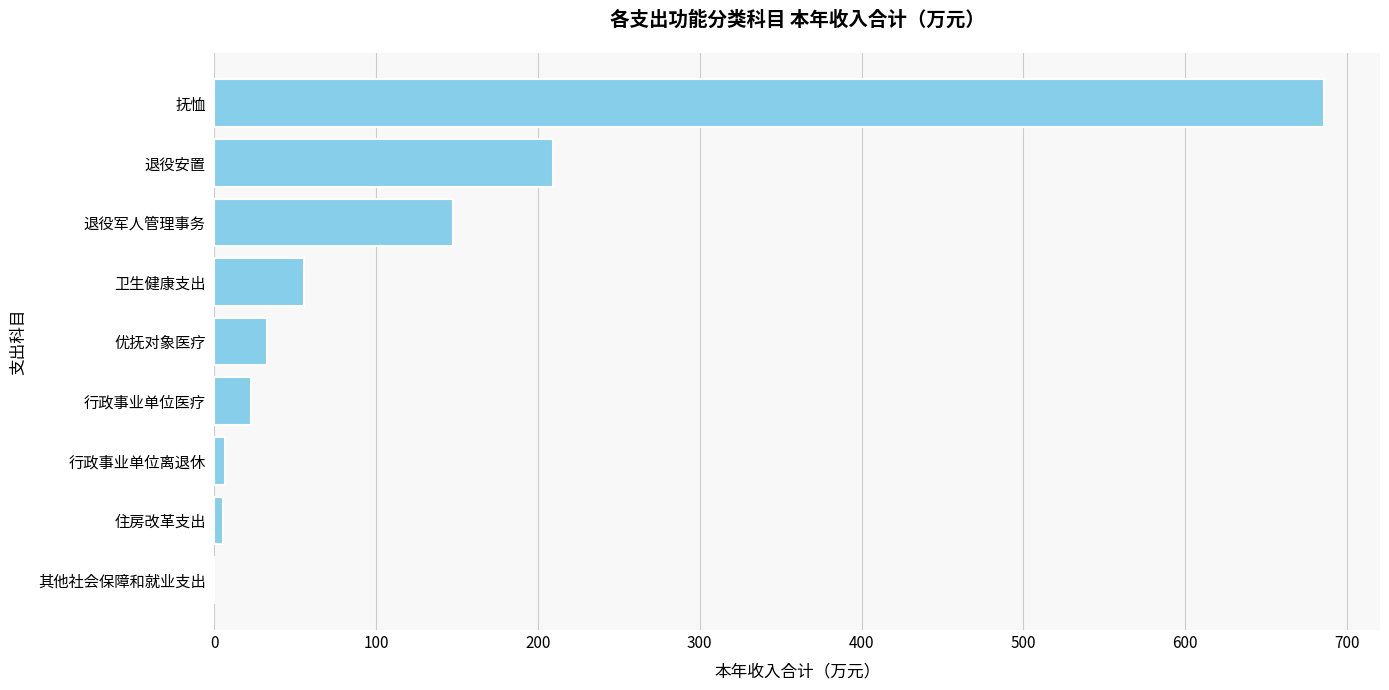

What is the ratio of the value at 卫生健康支出 to the value at 退役军人管理事务?

0.4